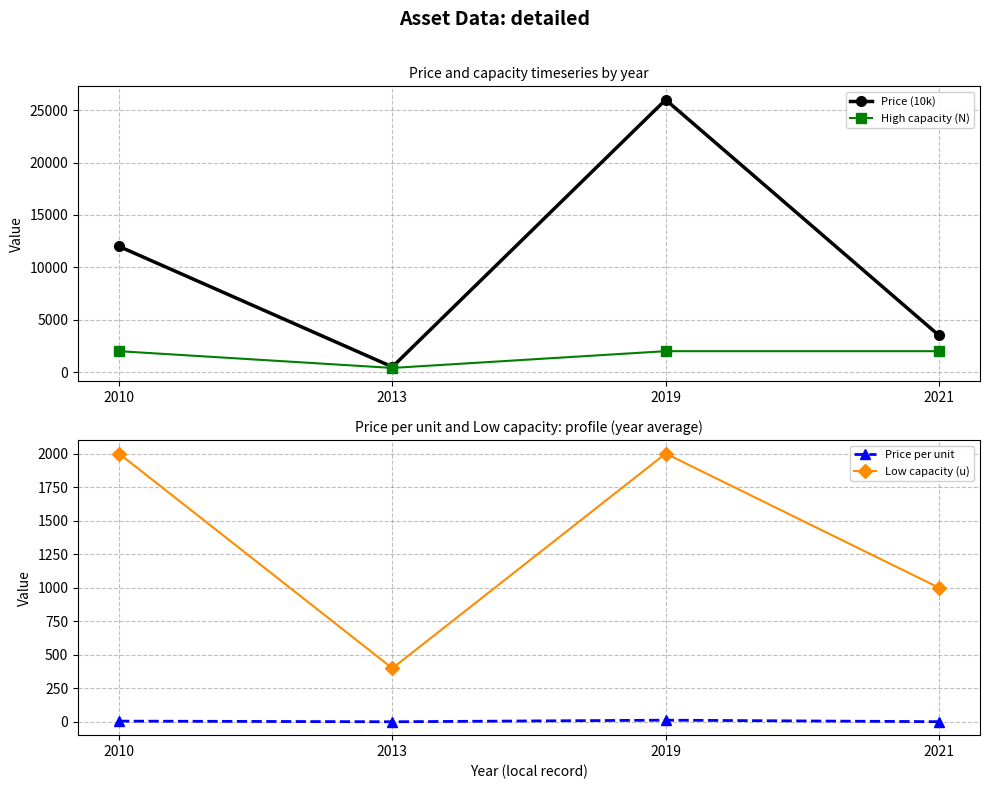

How many lines are shown in the chart?

4